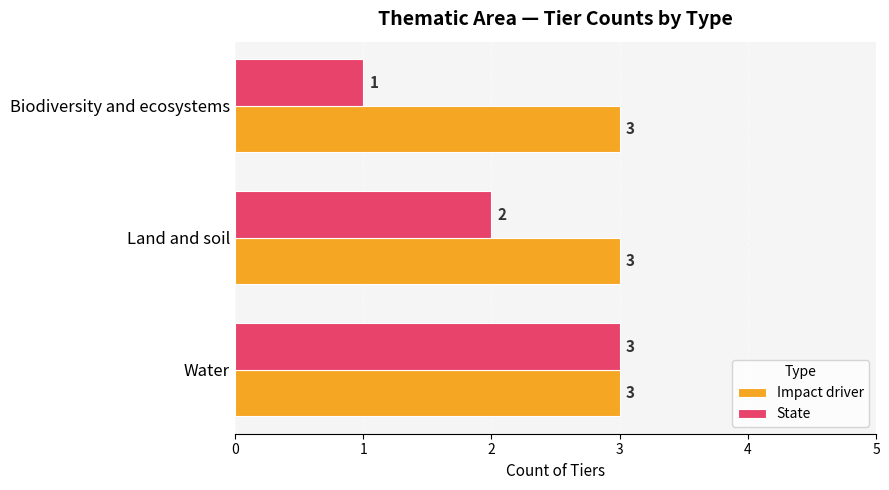

Which series has the largest range (max minus min)?

State